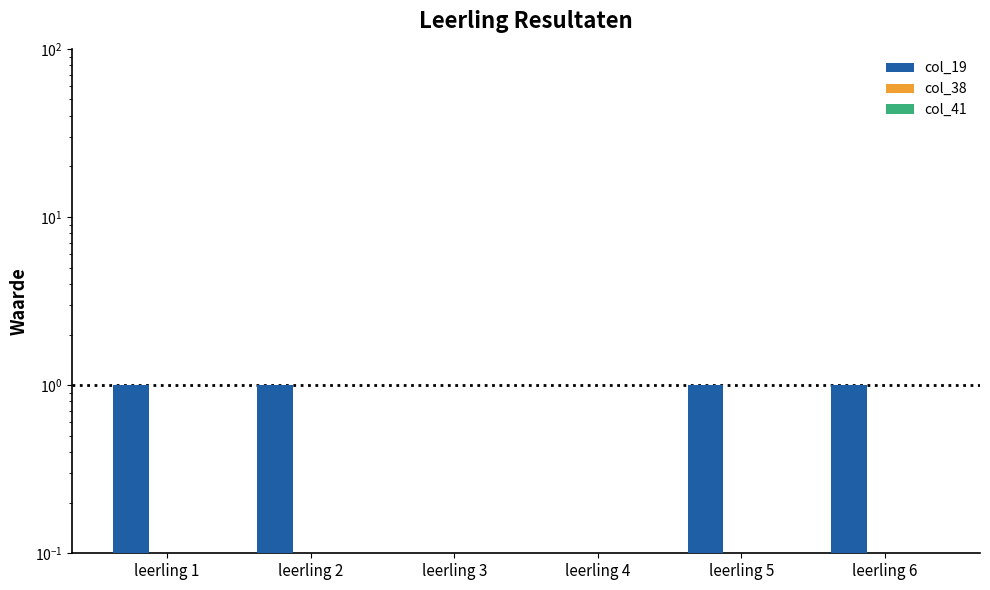

What is the difference between the highest and lowest values at leerling 6?

0.9